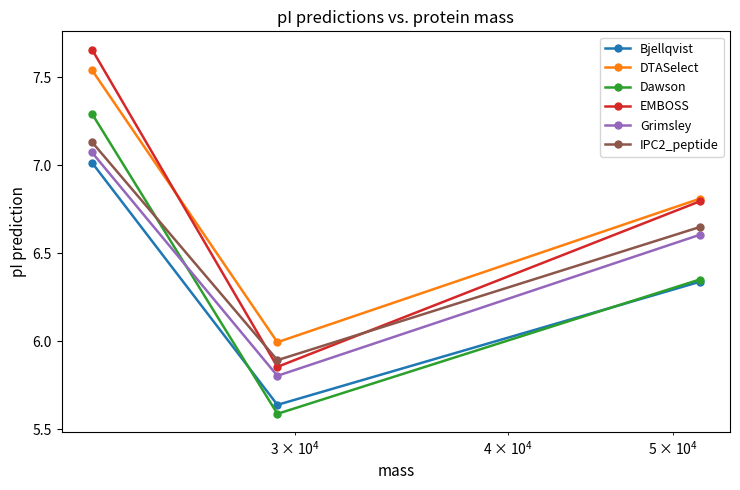

At how many categories does at least one series exceed 5?

3